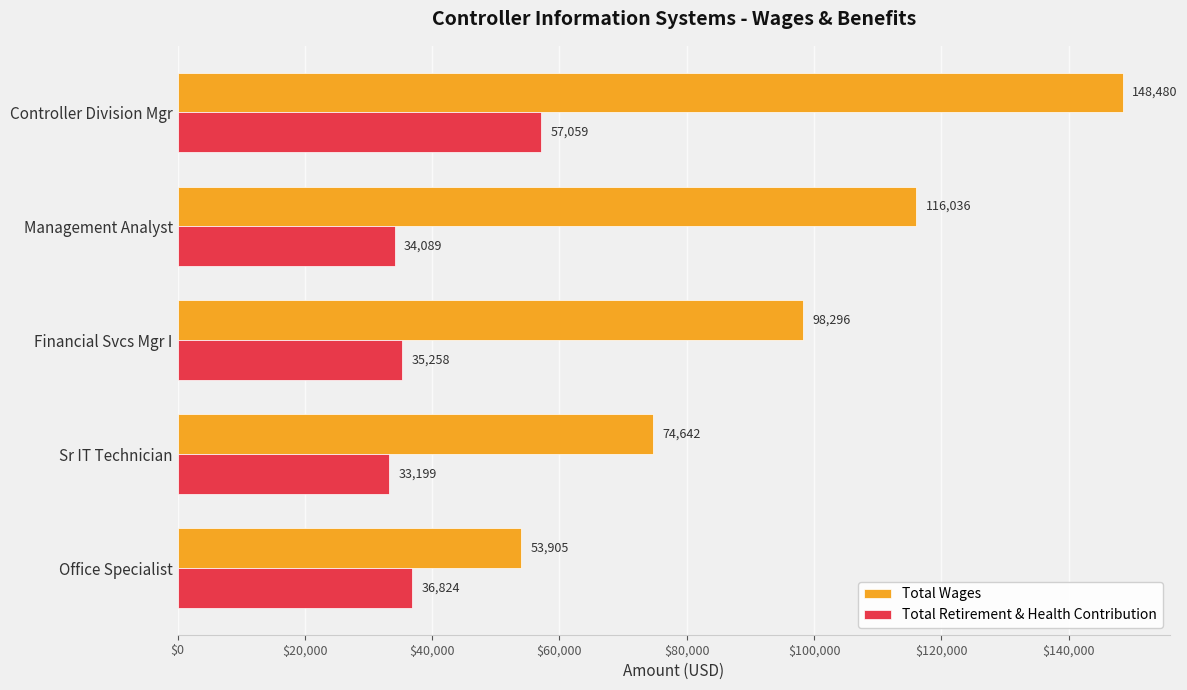

What is the approximate value of Total Wages at Controller Division Mgr, to the nearest 10?

148480